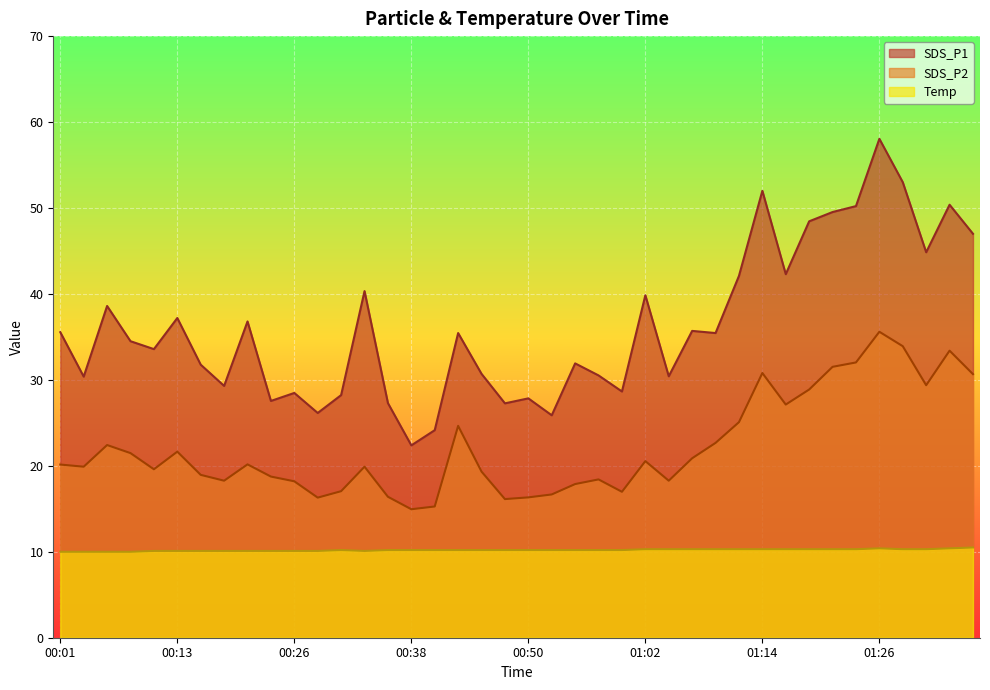

The SDS_P2 series shows 18.3 at 01:04. True or false?

True